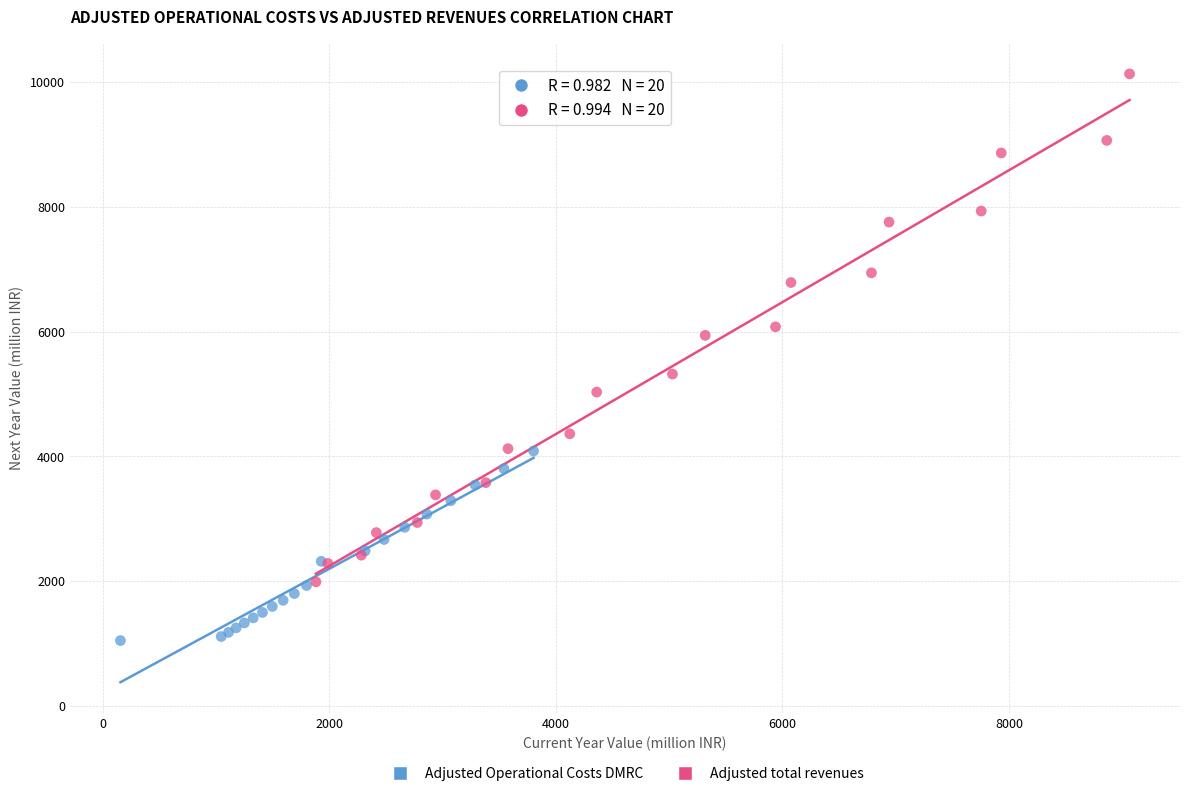

Which series reaches the maximum Y coordinate?

Adjusted total revenues